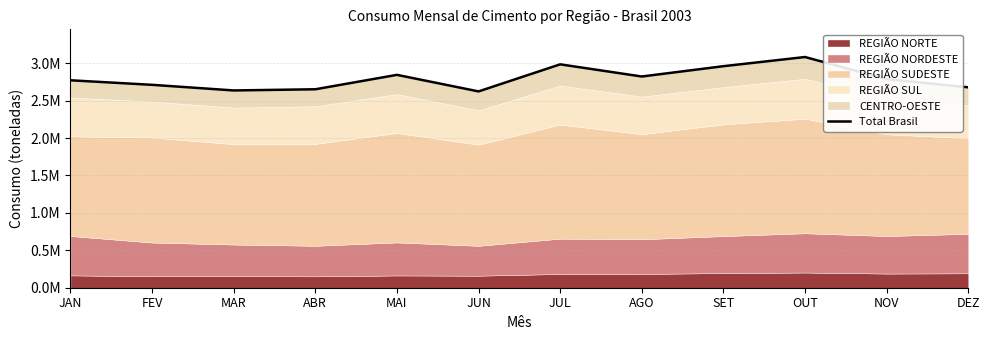

List the labels in order of value, smallest first.

JUN, MAR, ABR, DEZ, FEV, JAN, NOV, AGO, MAI, SET, JUL, OUT